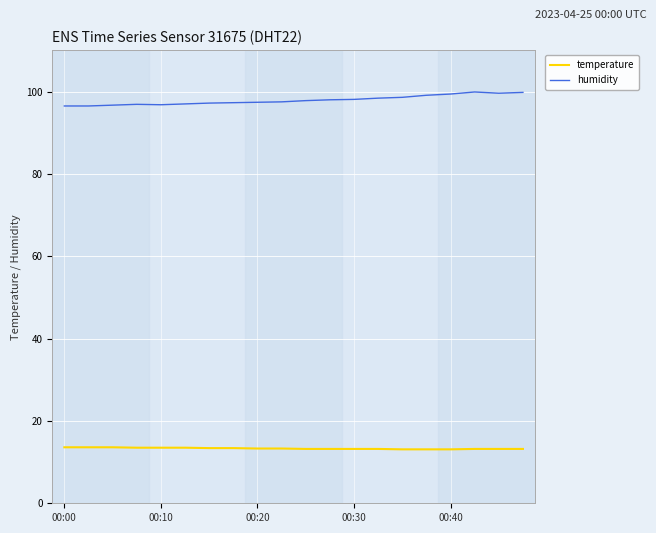

Which series has the largest total across all categories?

humidity